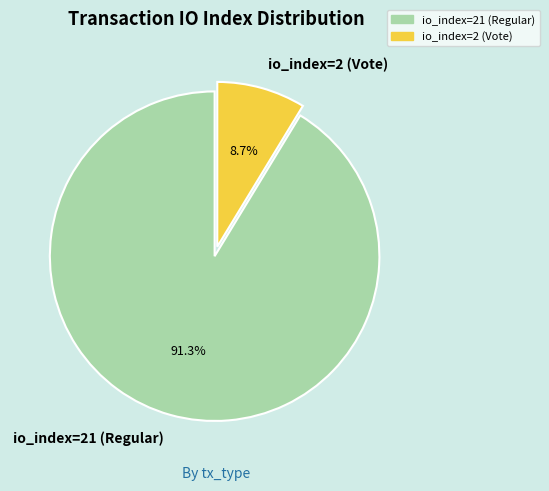

How many segments does this pie chart have?

2